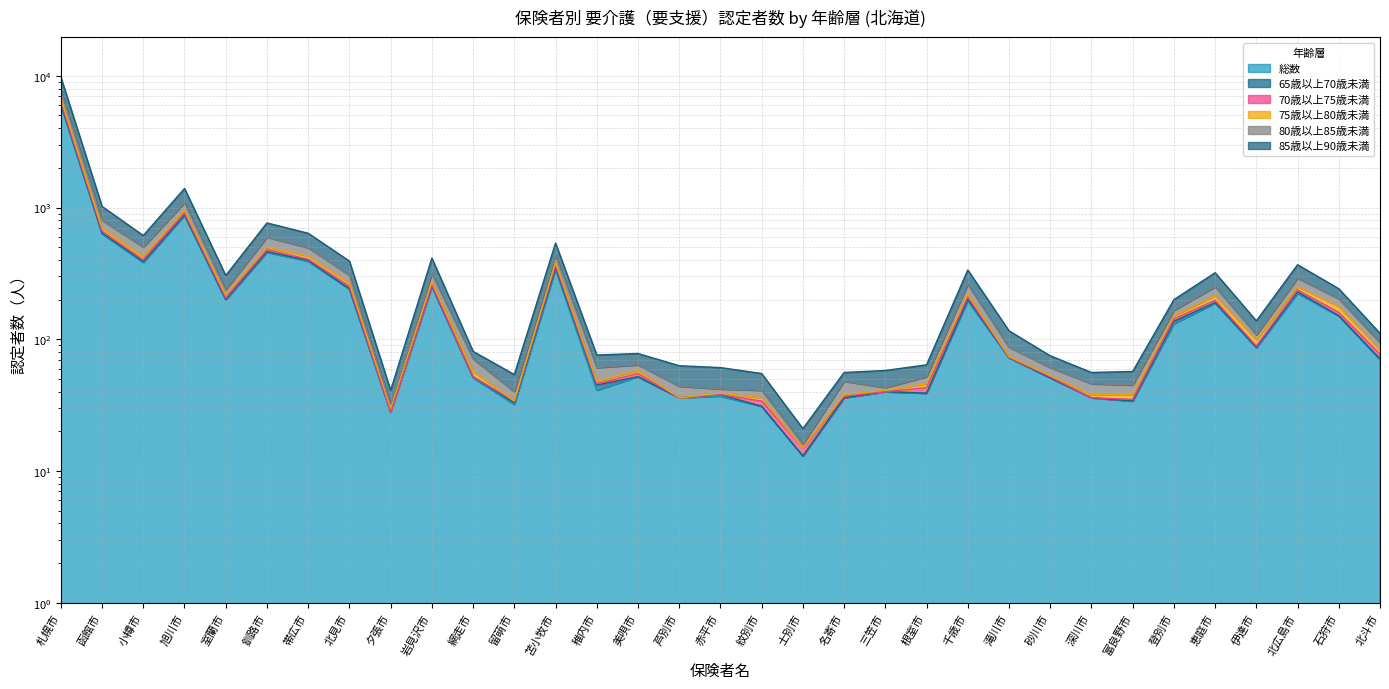

Reading left to right, what are all the values shown in this chart?

総数: 6020	632	382	871	199	457	391	240	28	252	51	32	339	41	52	36	37	31	13	36	40	39	196	72	51	36	34	131	188	86	223	150	70
65歳以上70歳未満: 6735	698	424	953	217	498	428	267	30	274	57	34	384	48	58	36	39	36	15	38	41	46	221	74	53	38	38	151	214	99	251	177	83
70歳以上75歳未満: 6357	662	402	912	206	480	405	253	28	259	52	34	366	46	55	36	38	34	15	37	40	43	210	73	52	36	35	143	198	89	237	160	77
75歳以上80歳未満: 7717	800	500	1087	238	595	495	306	32	314	71	40	435	61	64	44	42	41	16	48	43	52	261	87	61	46	45	166	250	108	291	203	94
80歳以上85歳未満: 9778	1019	613	1396	305	764	638	392	41	413	81	54	537	76	78	63	61	55	21	56	58	64	336	116	75	56	57	200	320	138	368	242	111
85歳以上90歳未満: 6131	641	389	879	201	463	397	242	28	253	52	33	350	45	52	36	38	31	13	36	40	39	201	73	51	36	34	137	190	87	229	151	71